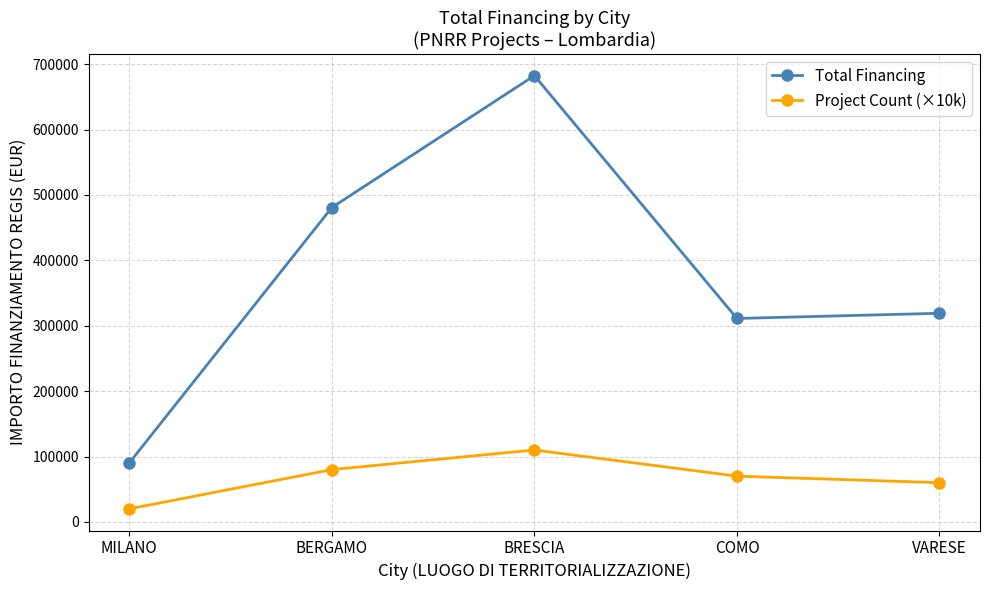

How many values in the Total Financing series exceed 319070?

3